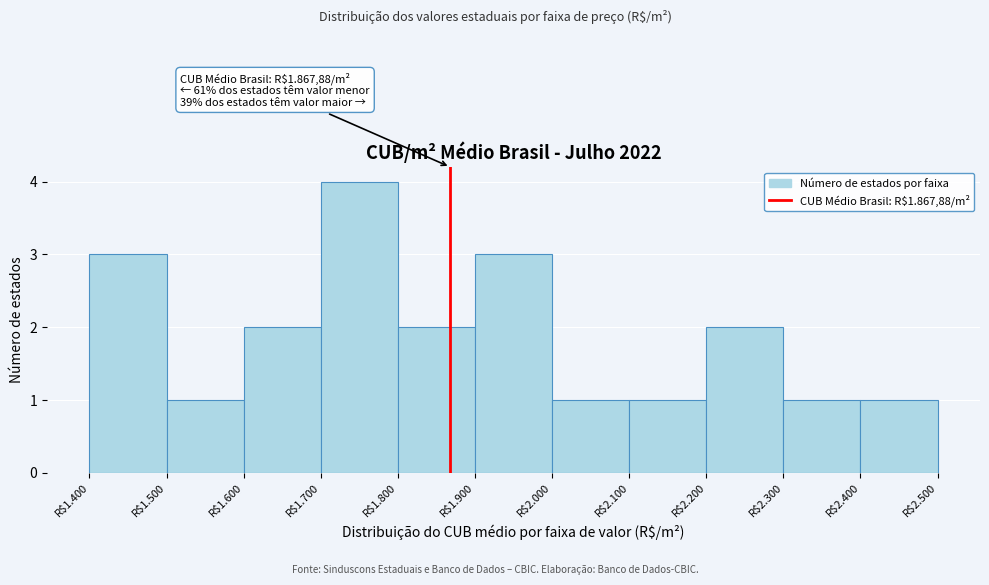

Reading right to left, what are all the values shown in this chart?

1	1	2	1	1	3	2	4	2	1	3